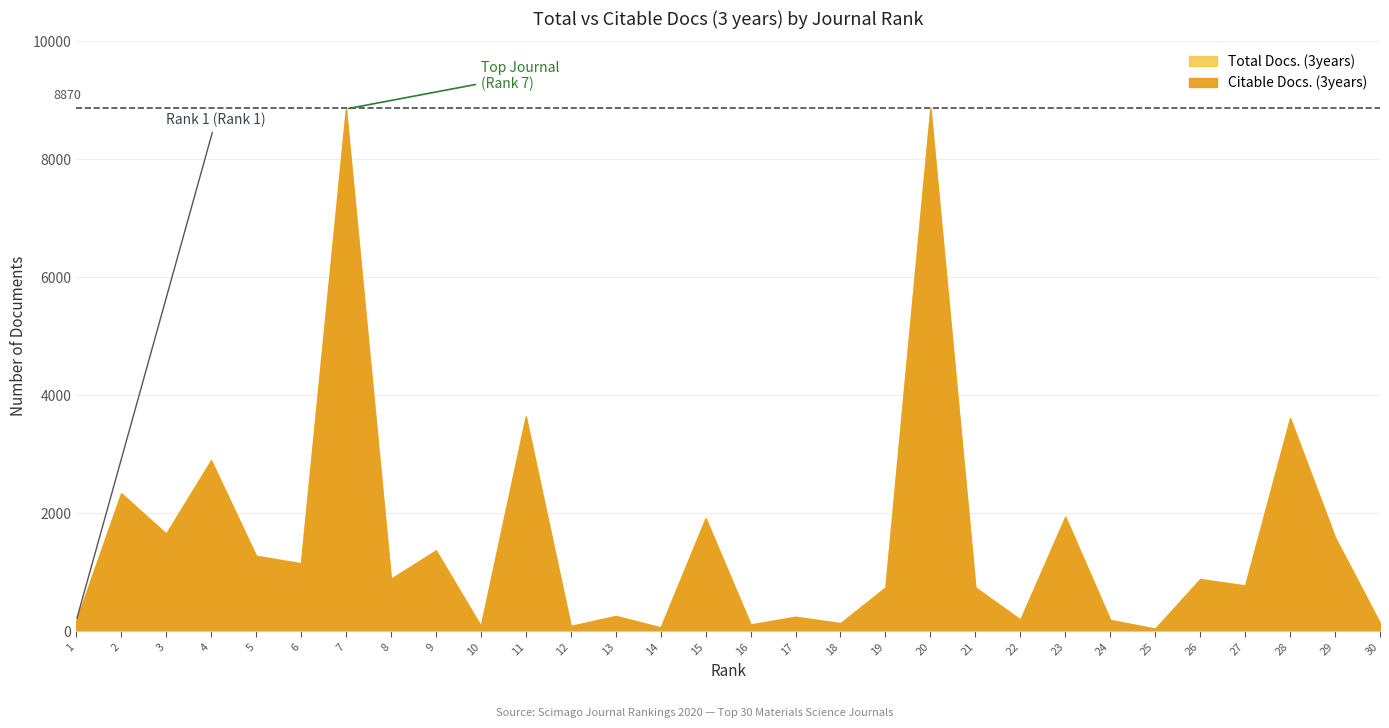

Between 16 and 20, which is larger?

20